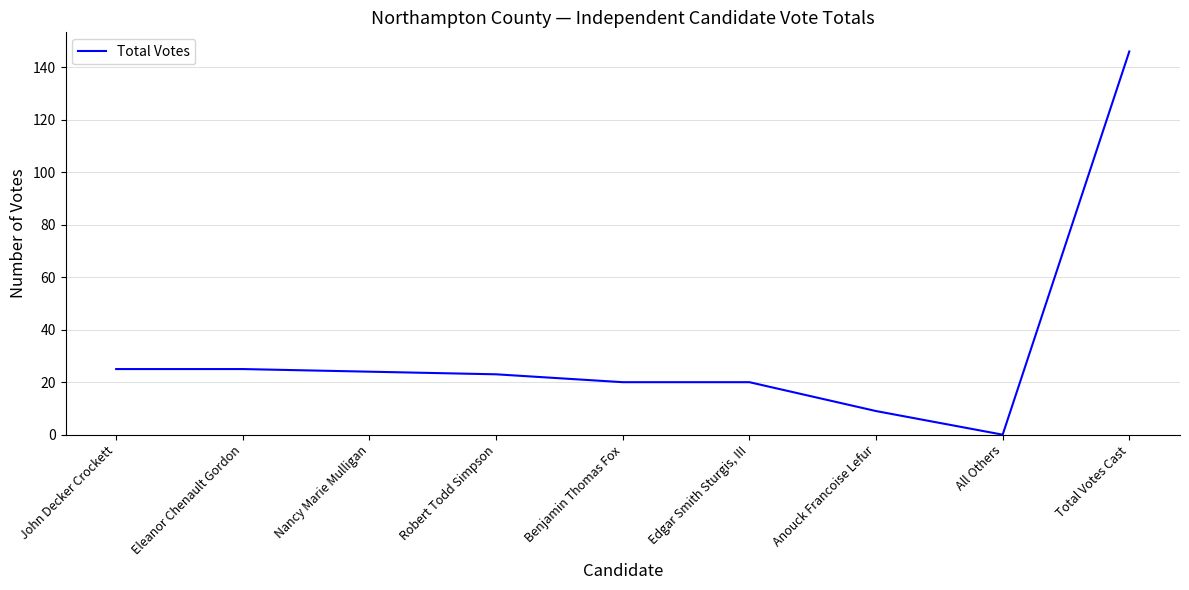

What position from the right is Edgar Smith Sturgis, III?

4